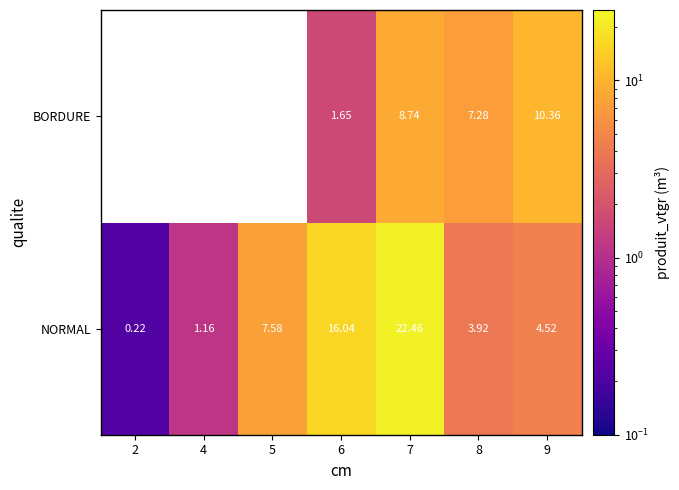

What is the total value across all series at 8?

11.2